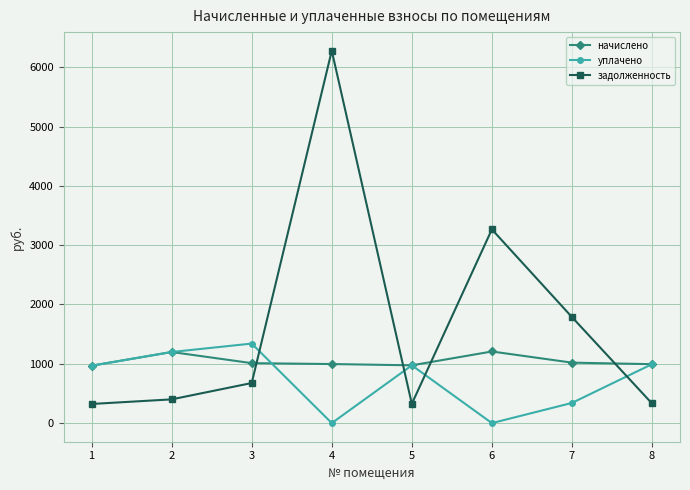

What is the value of the задолженность point at the 2nd from the left?

400.2